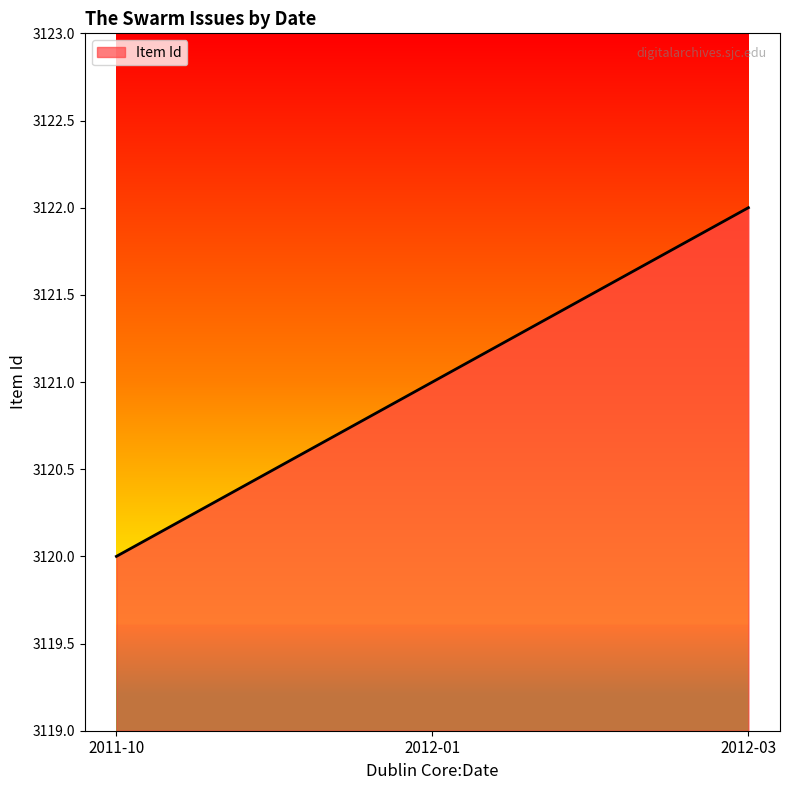

How many values are below 3121?

1